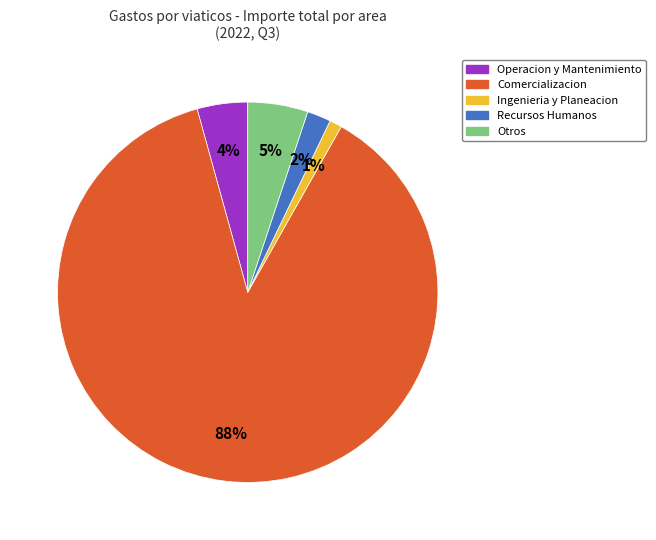

To the nearest percent, what is the average slice percentage?

20%